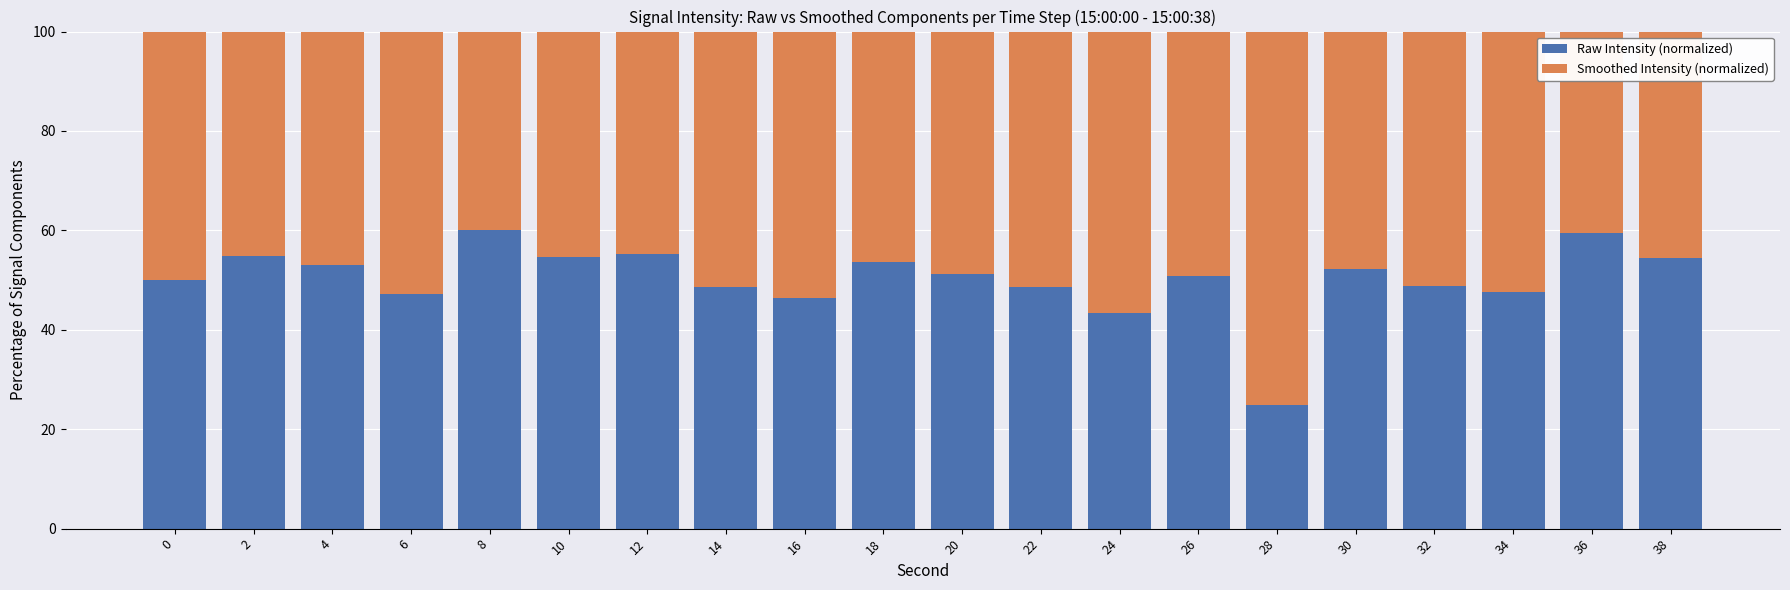

What is the total value across all series at 30?

100.0